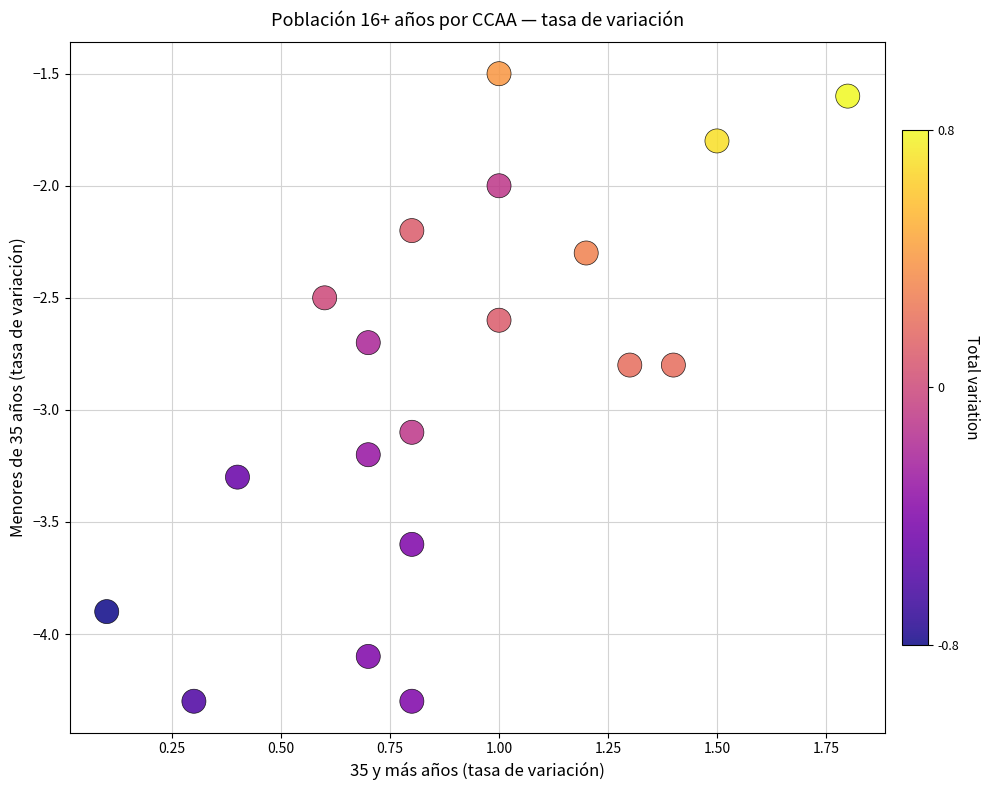

What is the range of X values (max minus min)?

1.7